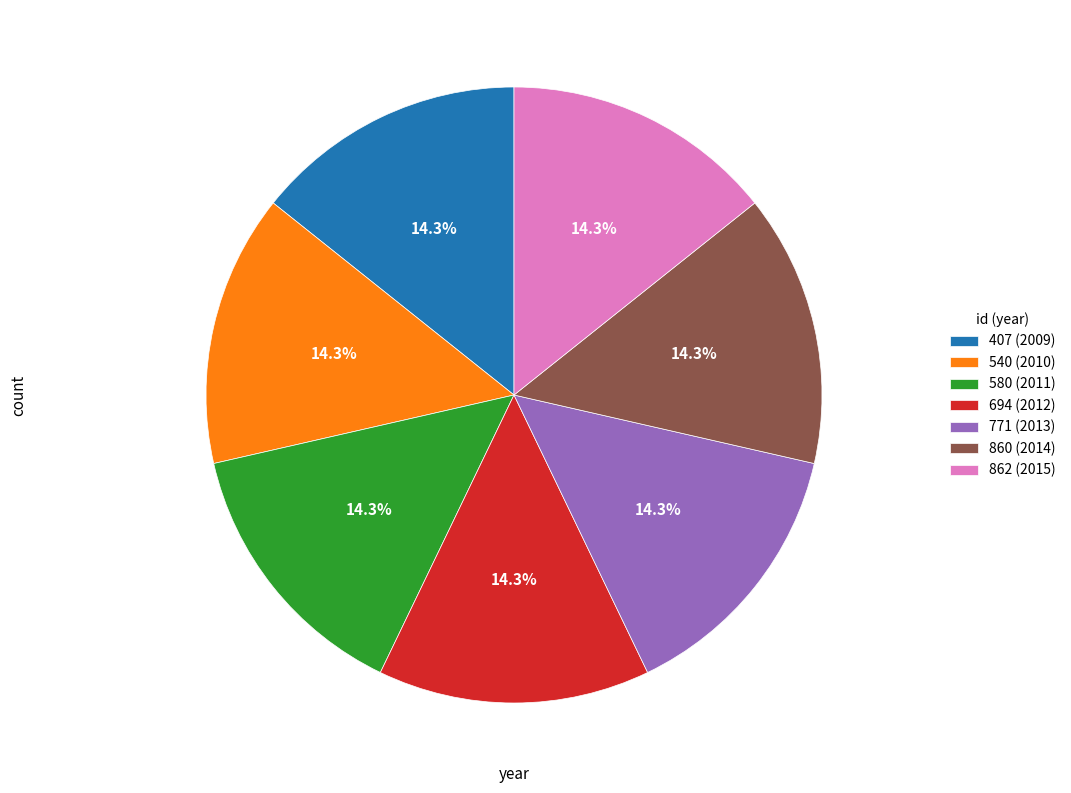

To the nearest percent, what portion does 771 (2013) represent?

14%